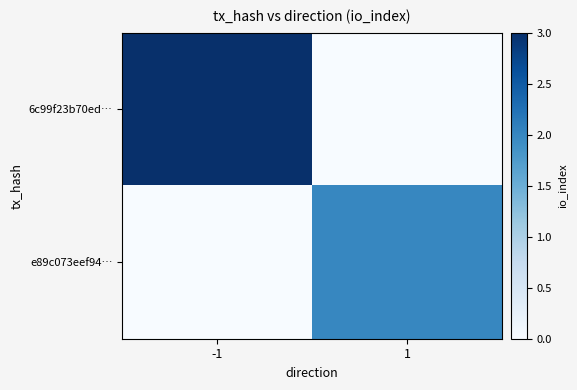

Rank the series by their average value, from lowest to highest.

e89c073eef94…, 6c99f23b70ed…